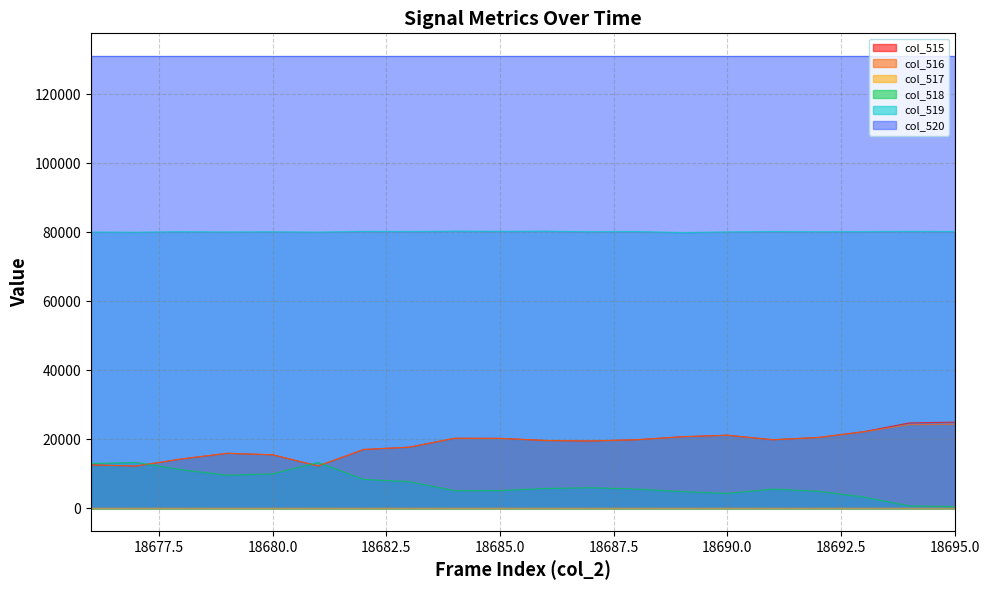

True or false: col_516 and col_515 intersect in this chart.

False